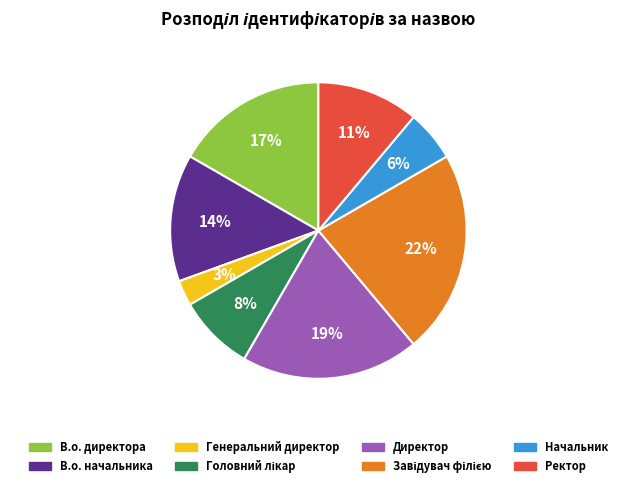

Is there any slice that represents more than half of the pie?

No